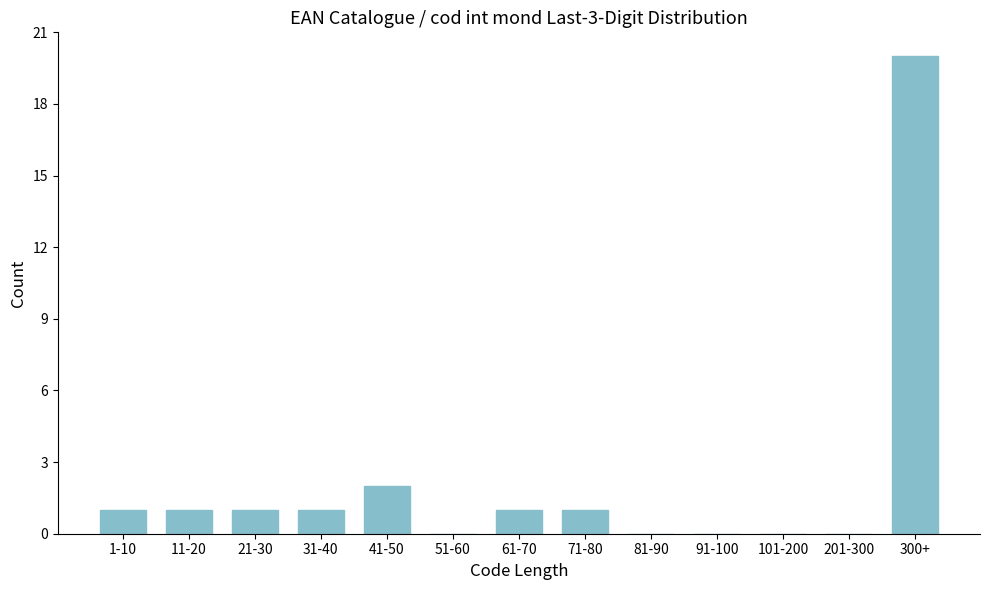

Reading left to right, list all the values displayed in this chart.

1-10=1	11-20=1	21-30=1	31-40=1	41-50=2	51-60=0	61-70=1	71-80=1	81-90=0	91-100=0	101-200=0	201-300=0	300+=20